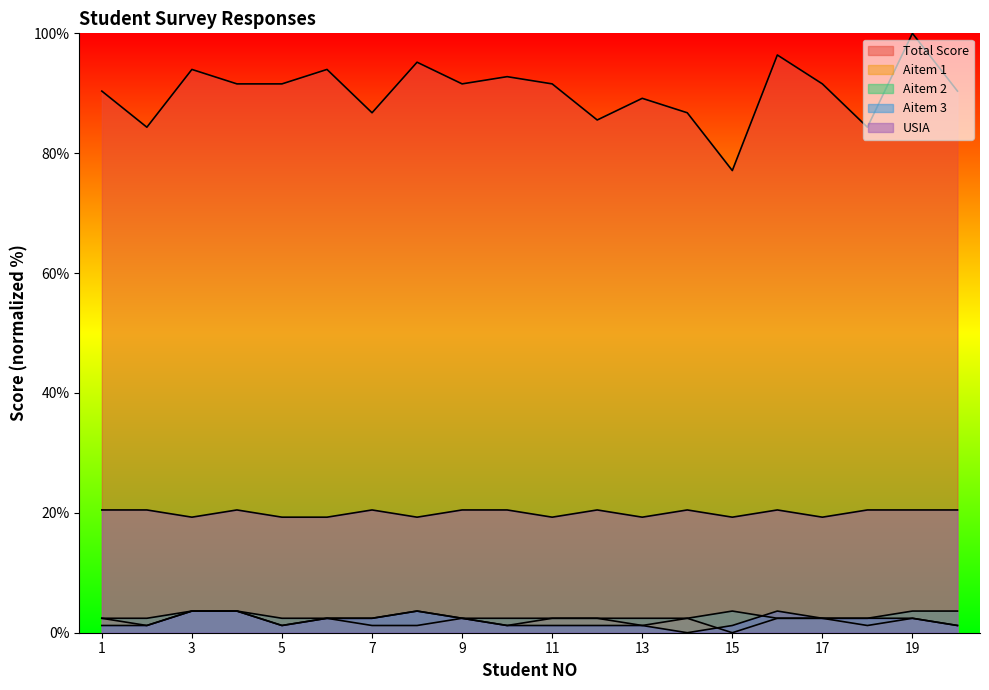

Rank the series at 19 from lowest to highest value.

Aitem 1, Aitem 3, Aitem 2, USIA, Total Score